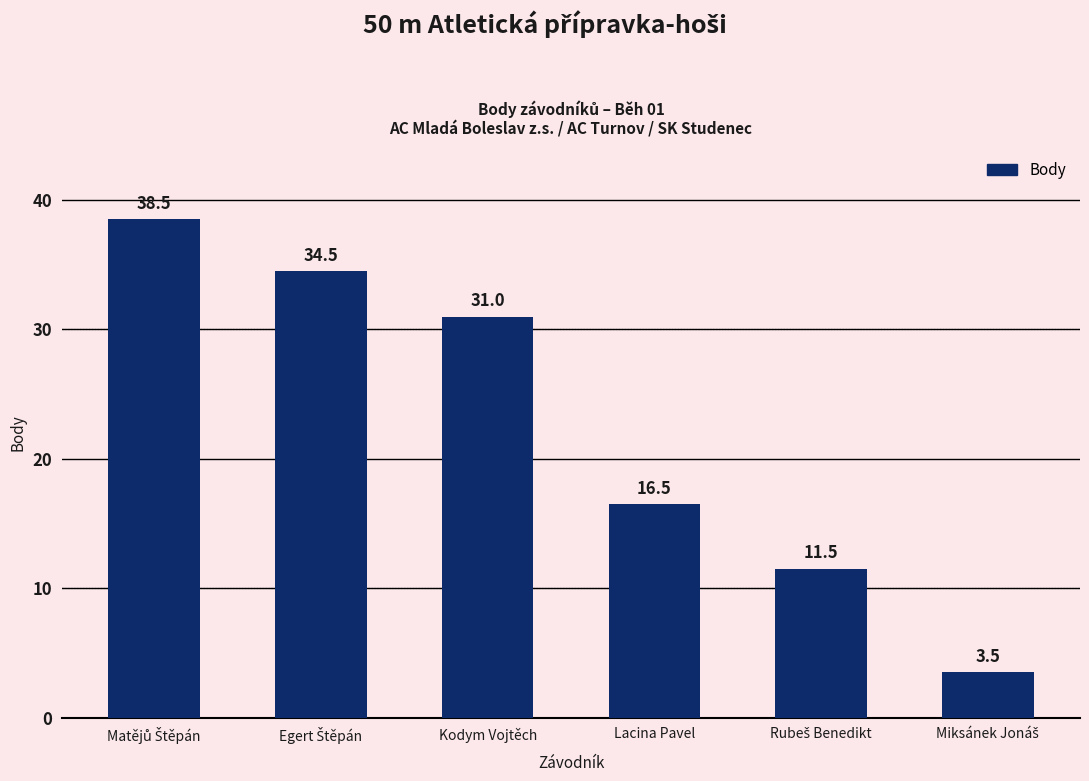

What is the difference between the maximum and minimum values?

35.0